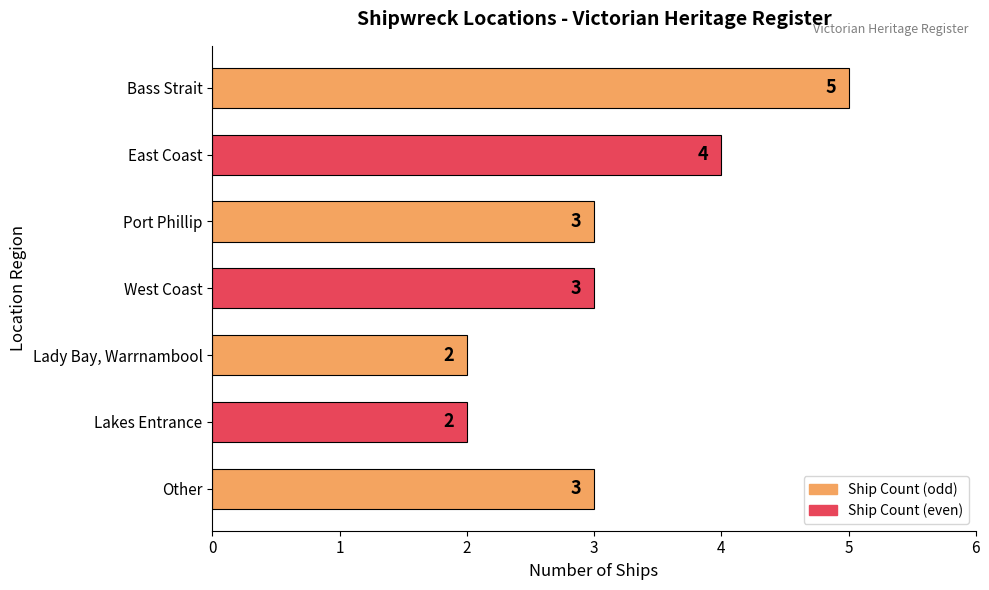

What is the difference between the maximum and second lowest values?

3